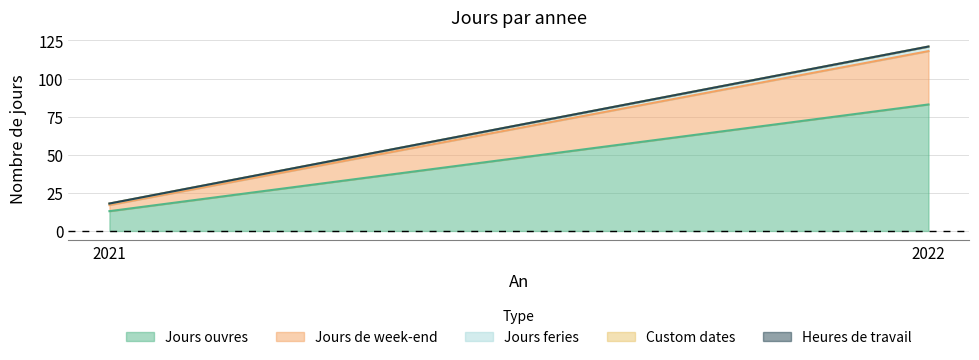

Which has a higher value, 2022 or 2021?

2022